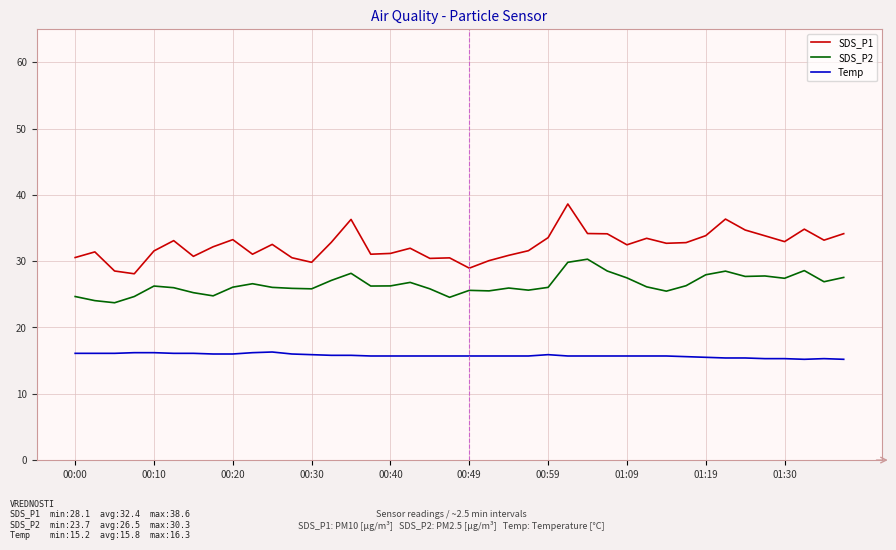

List the series in order of their peak value, lowest first.

Temp, SDS_P2, SDS_P1